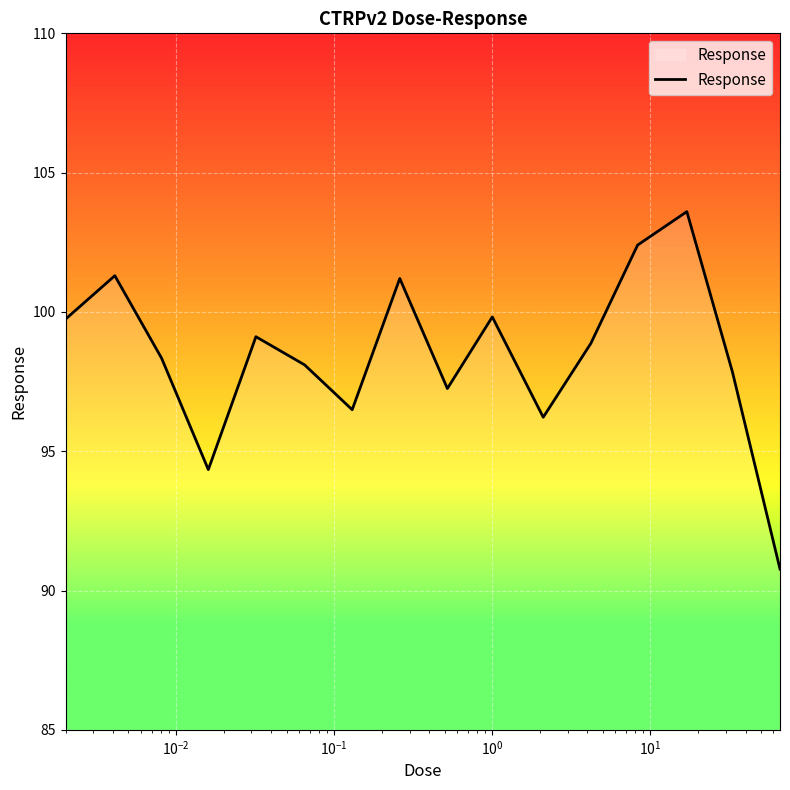

What is the maximum value shown in the chart?

103.6